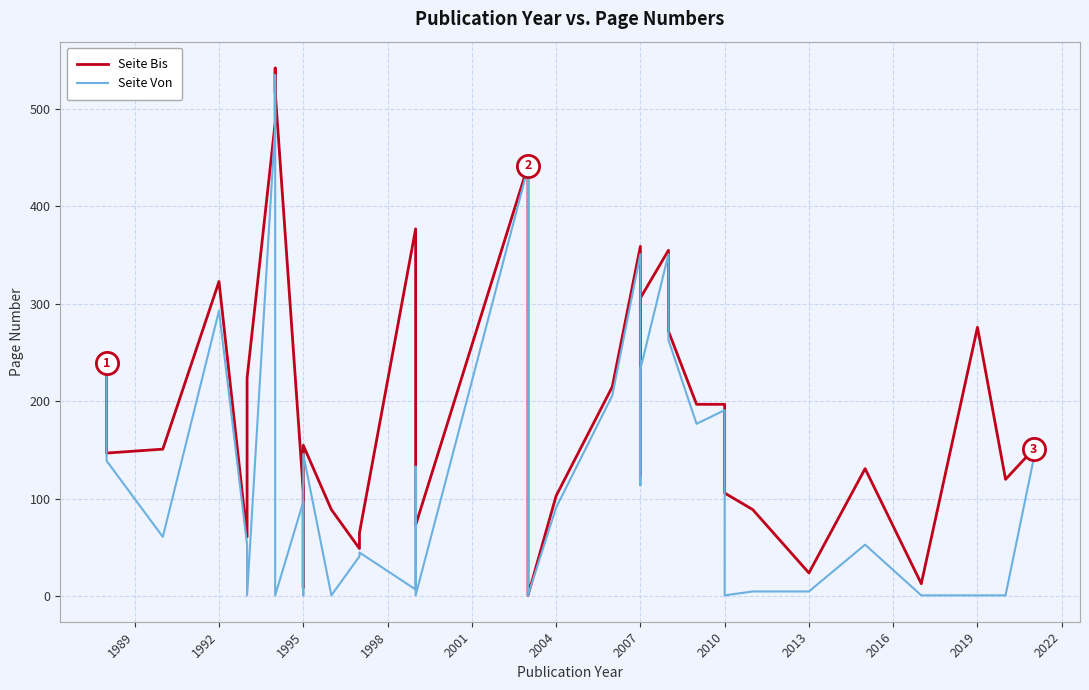

Does the chart display data point markers on the line(s)?

No